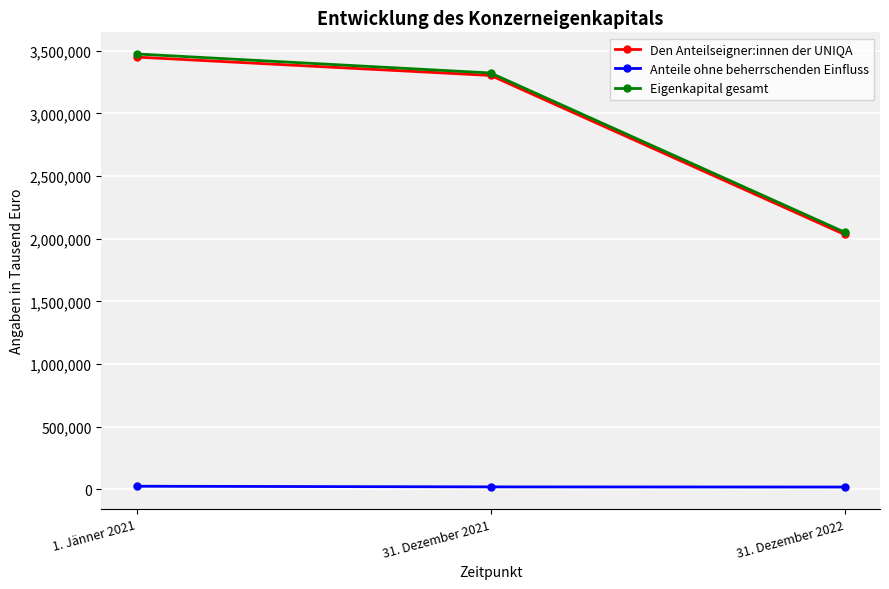

Where is Anteile ohne beherrschenden Einfluss nearest to the value 21553?

31. Dezember 2021